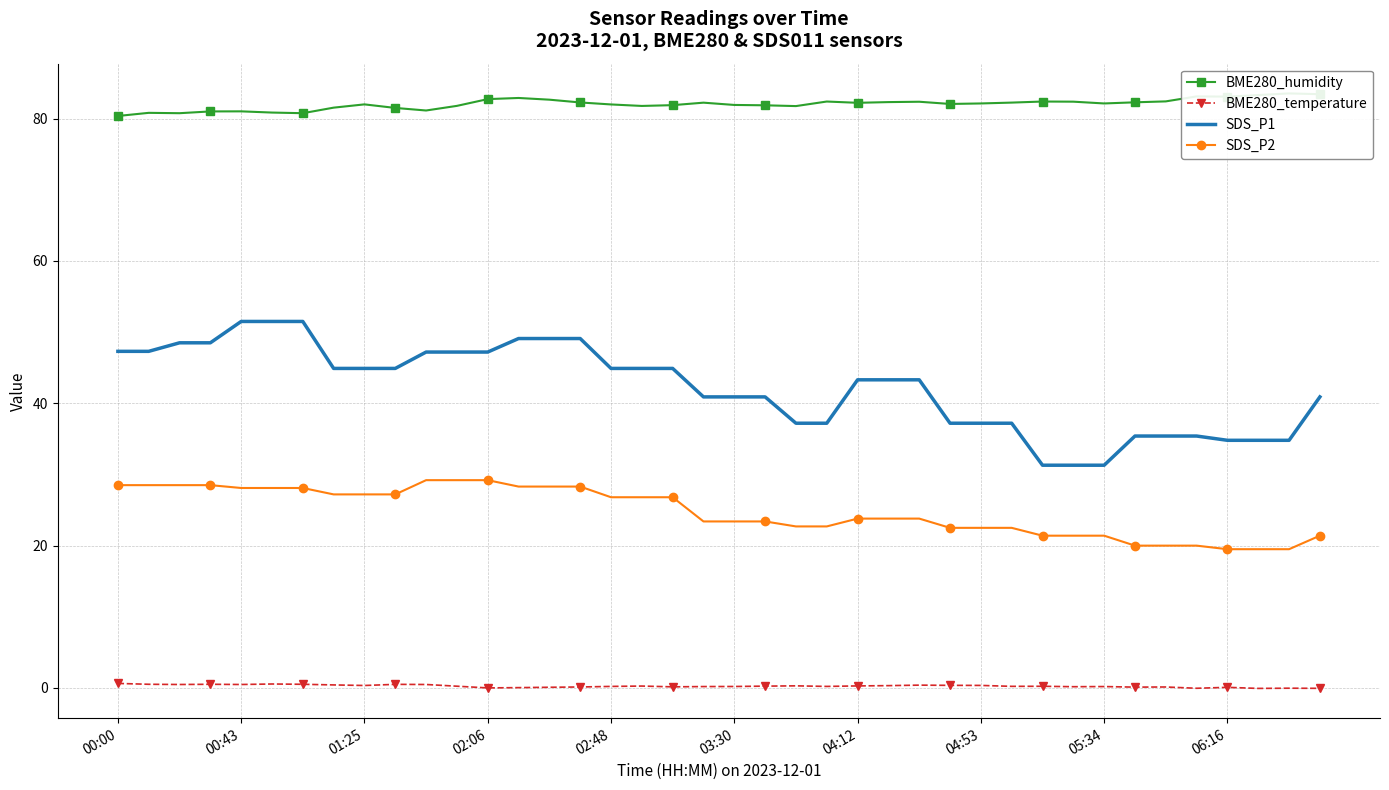

The BME280_temperature series shows 0.4 at 04:53. True or false?

True